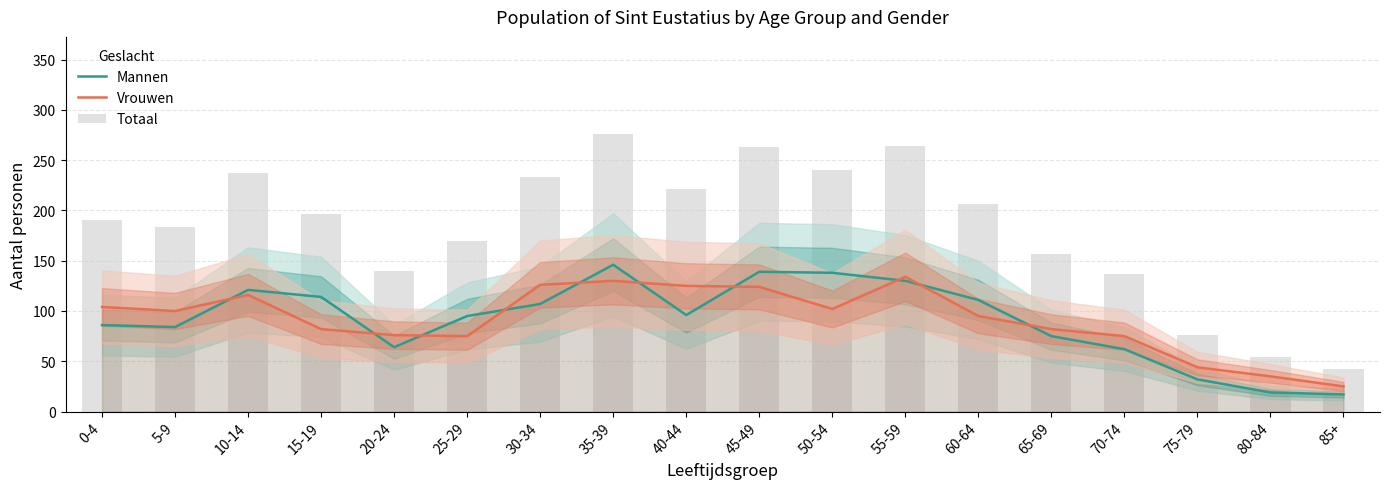

Between 55-59 and 65-69, which series saw the biggest shift?

Totaal